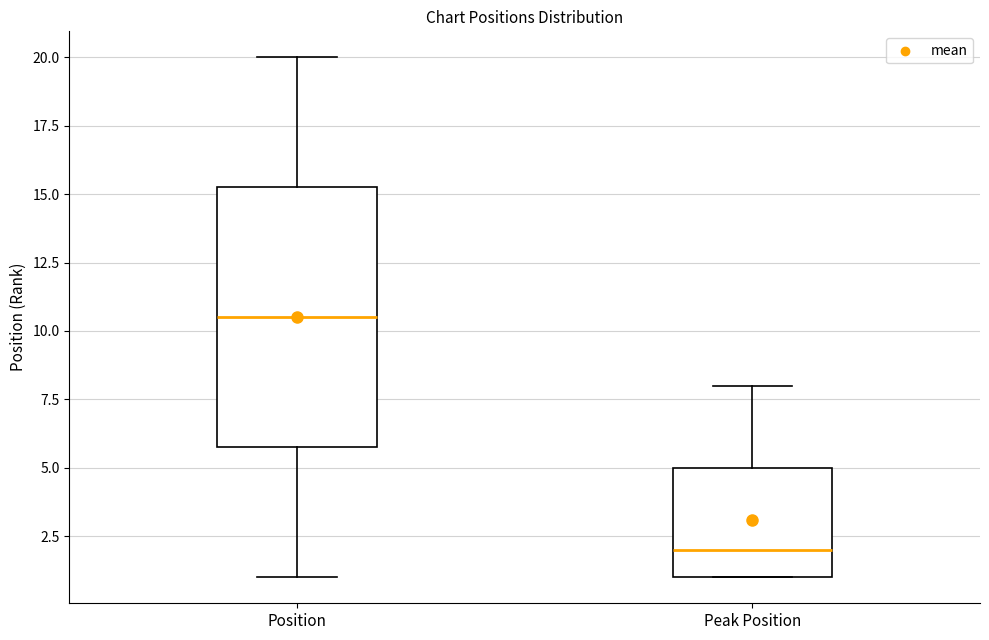

Where does the median line of the box for Position sit on the y-axis? The values are not printed on the chart, so give them approximately, as read against the axis.

10.5